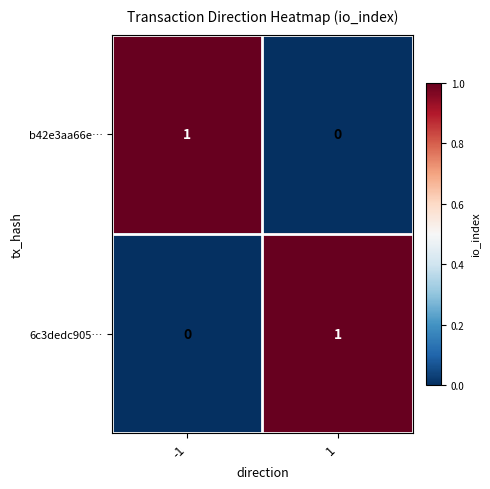

Reading right to left, what are all the values shown in this chart?

b42e3aa66e…: 1=0	-1=1
6c3dedc905…: 1=1	-1=0